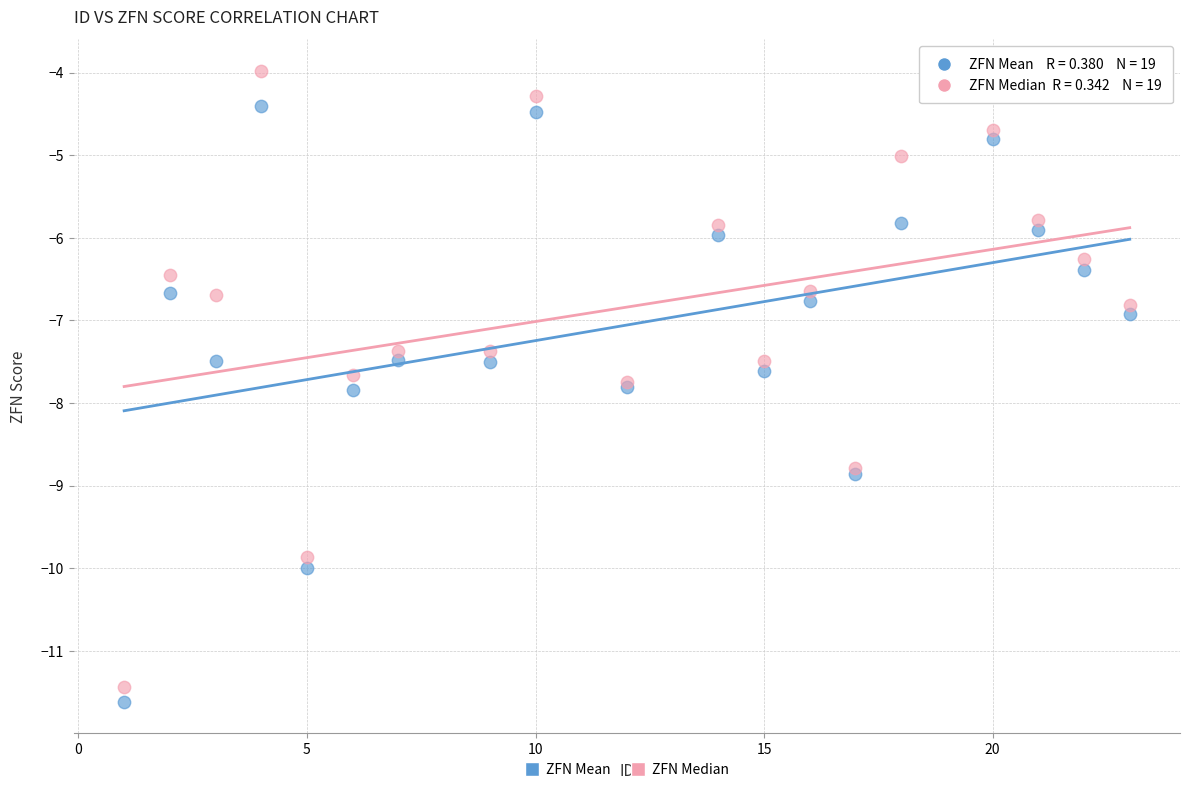

What are all the series names shown in the legend?

ZFN Mean, ZFN Median